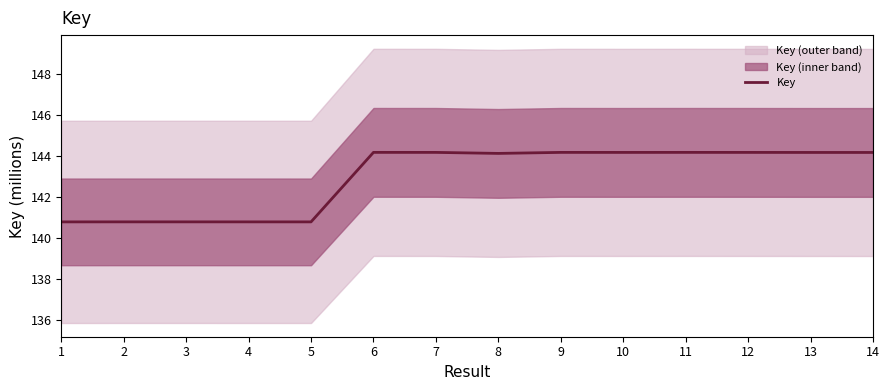

Approximately how many times larger is the value at 9 compared to 13?

1.0